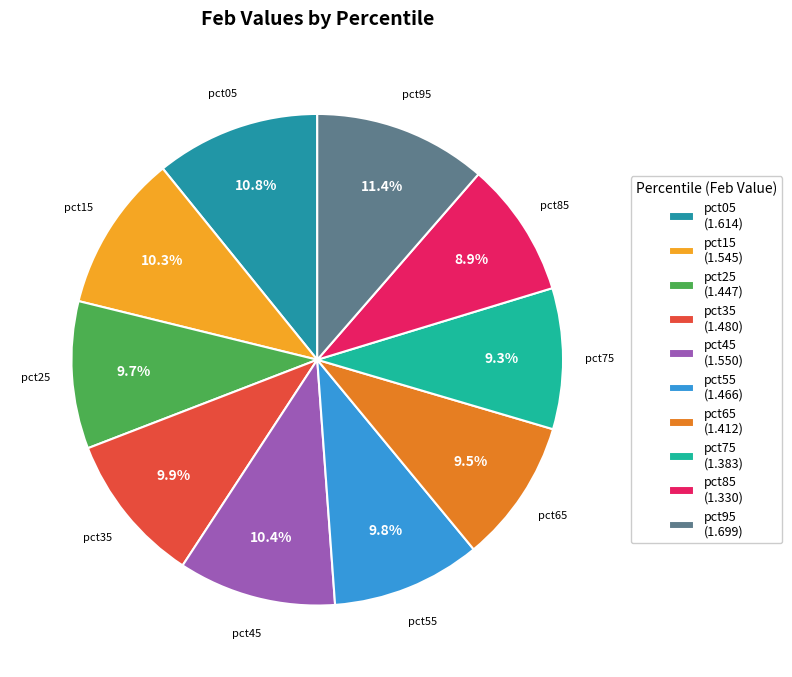

How many segments does this pie chart have?

10